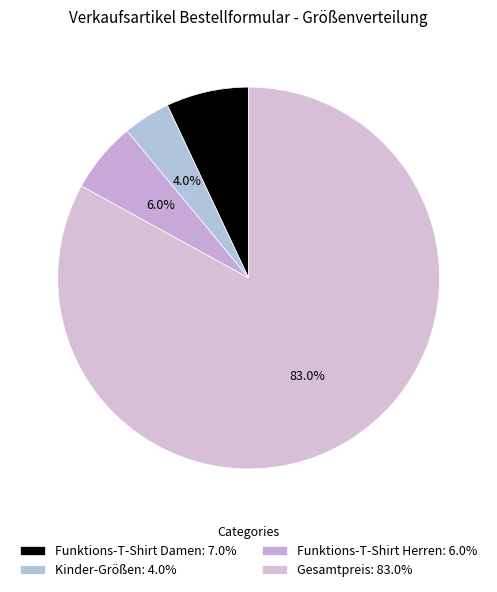

Count the number of slices in the pie.

4